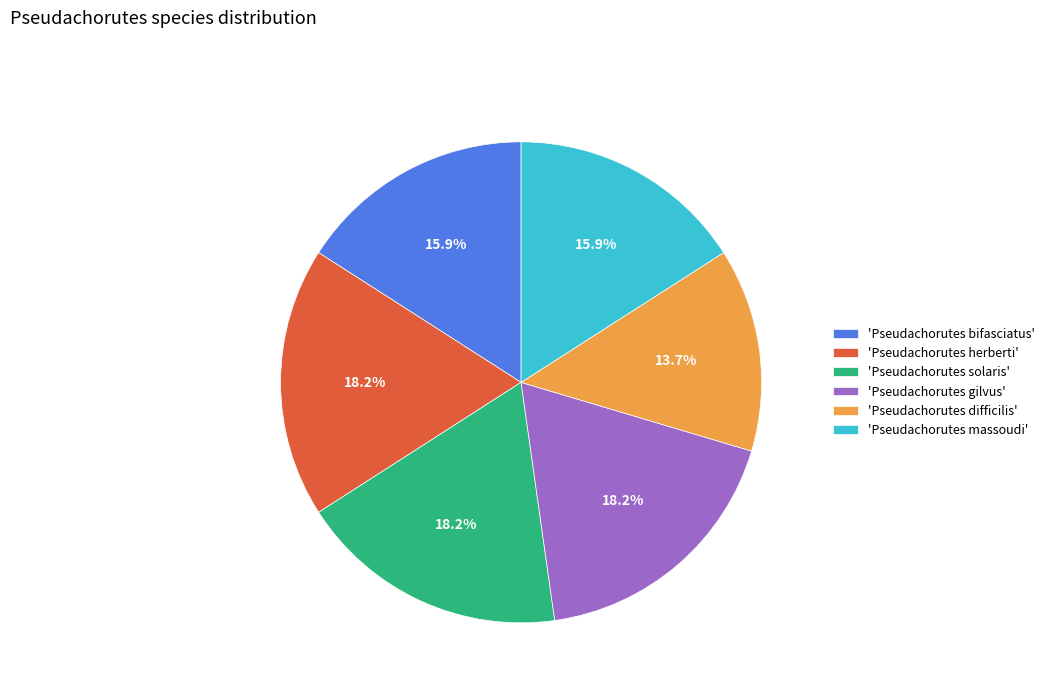

Which slice is the smallest?

'Pseudachorutes difficilis'